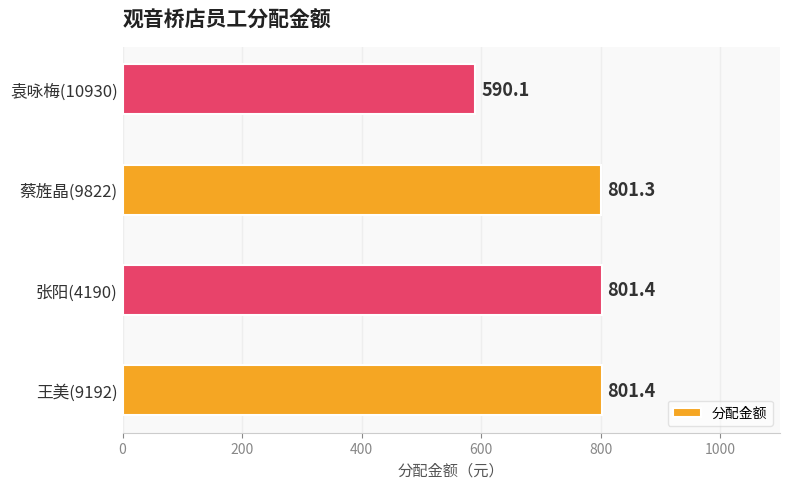

What is the change in value from 王美(9192) to 袁咏梅(10930)?

-211.3